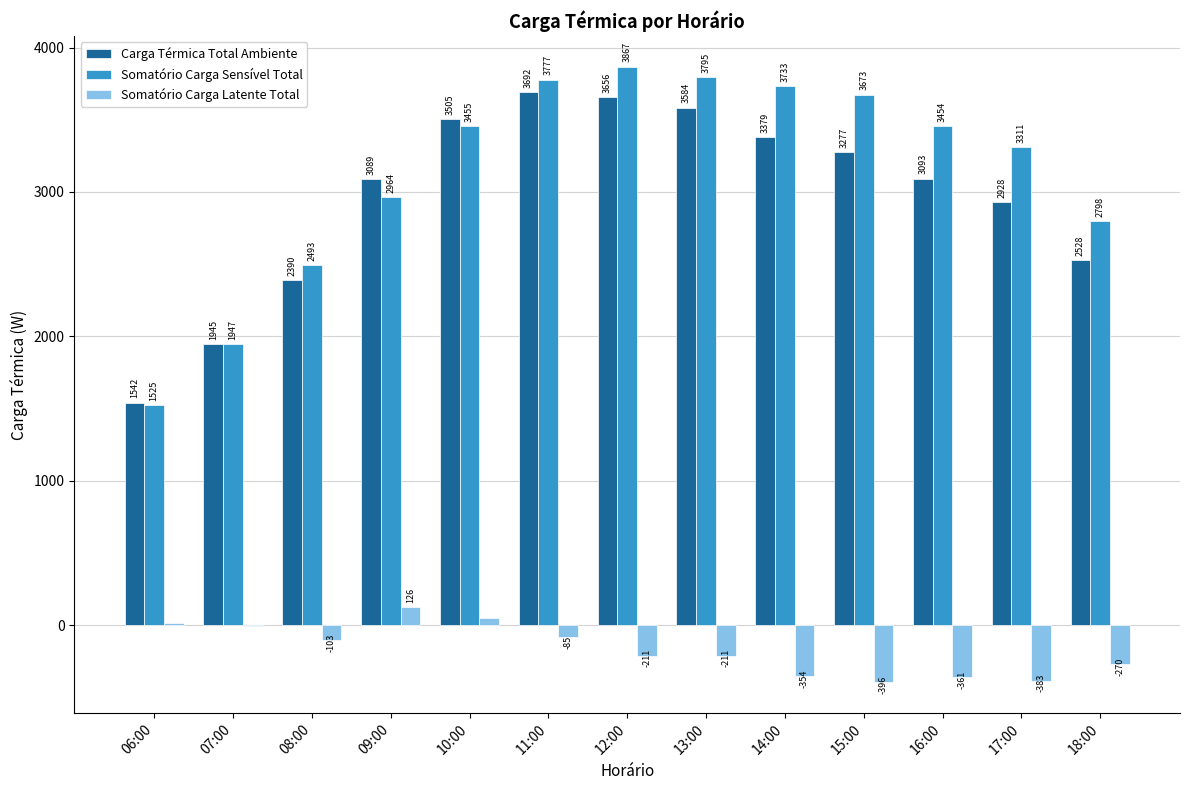

Is it true that Somatório Carga Sensível Total equals 4105.0 at 18:00?

False